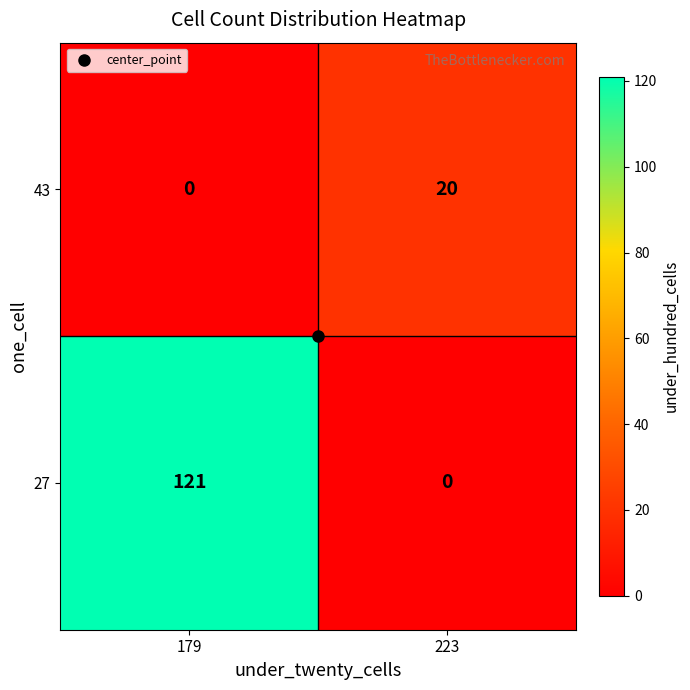

The value of 27 at 223 is 0. True or false?

True